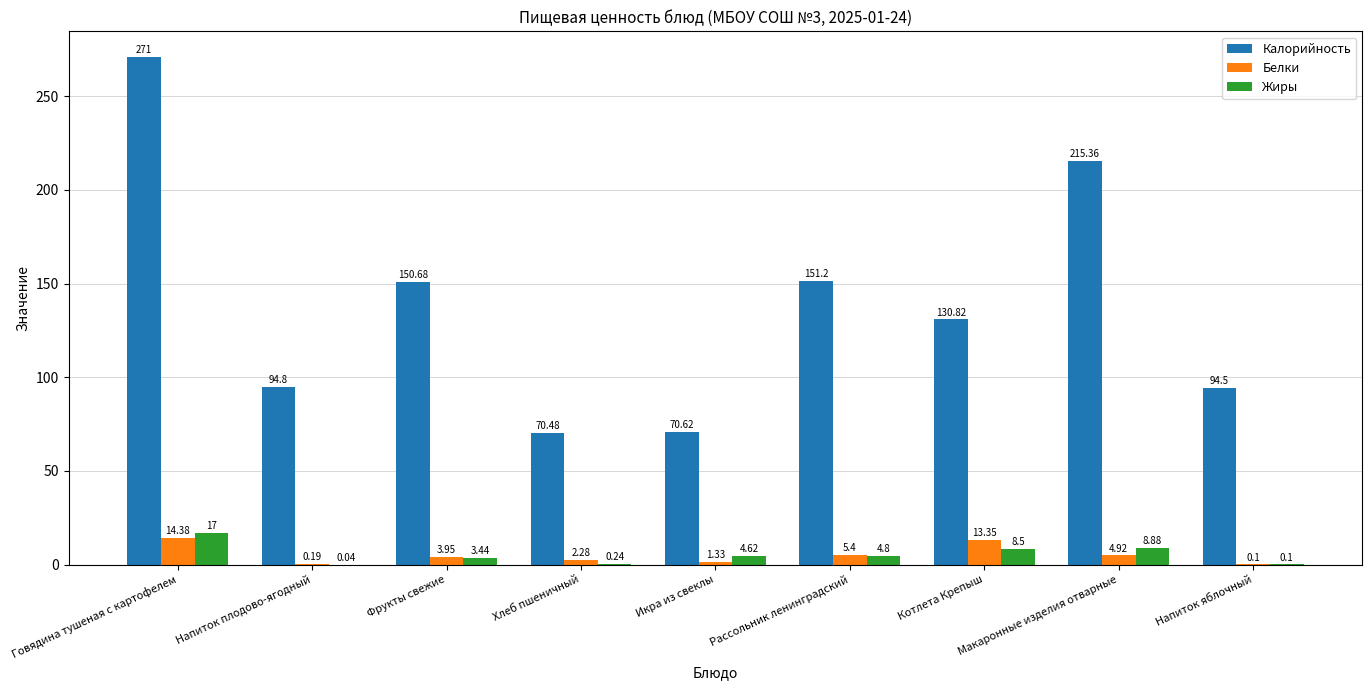

What is the sum of the Калорийность values at Котлета Крепыш and Икра из свеклы?

201.4